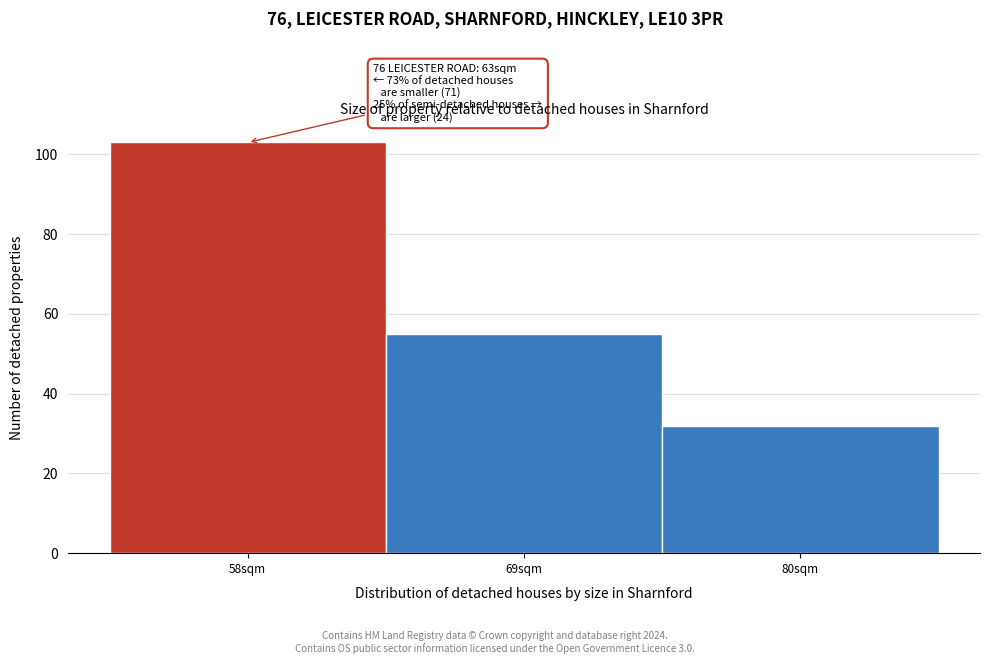

Reading left to right, extract all data points from this chart.

103	55	32